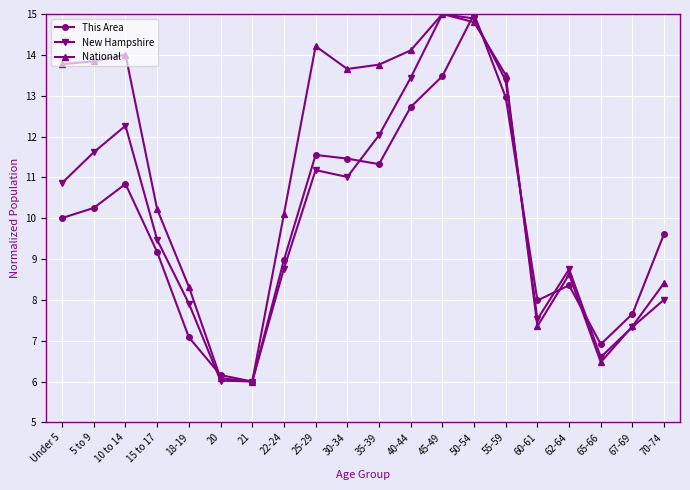

List the series in order of their overall mean, lowest first.

This Area, New Hampshire, National